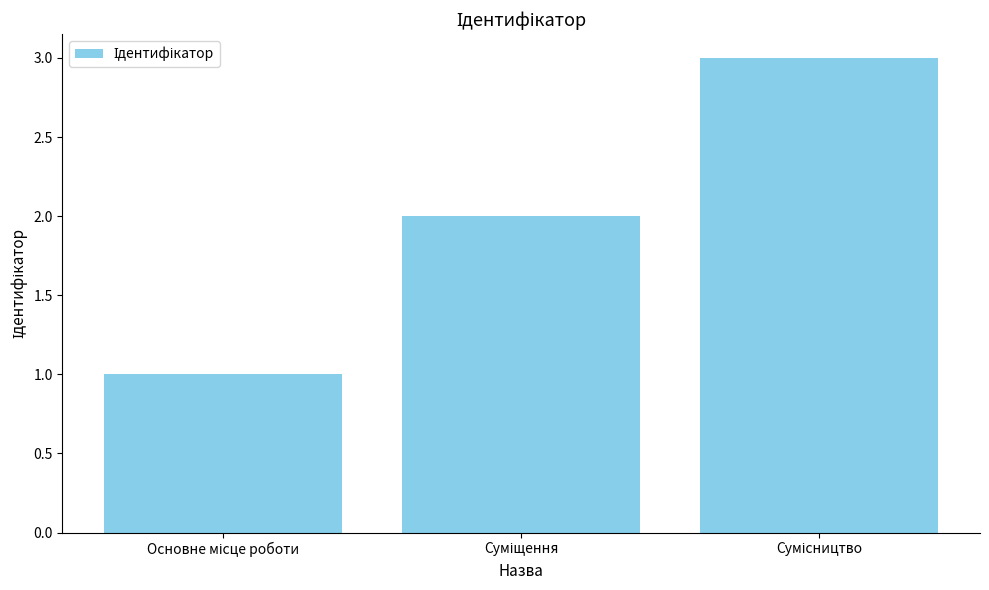

What is the sum of all values?

6